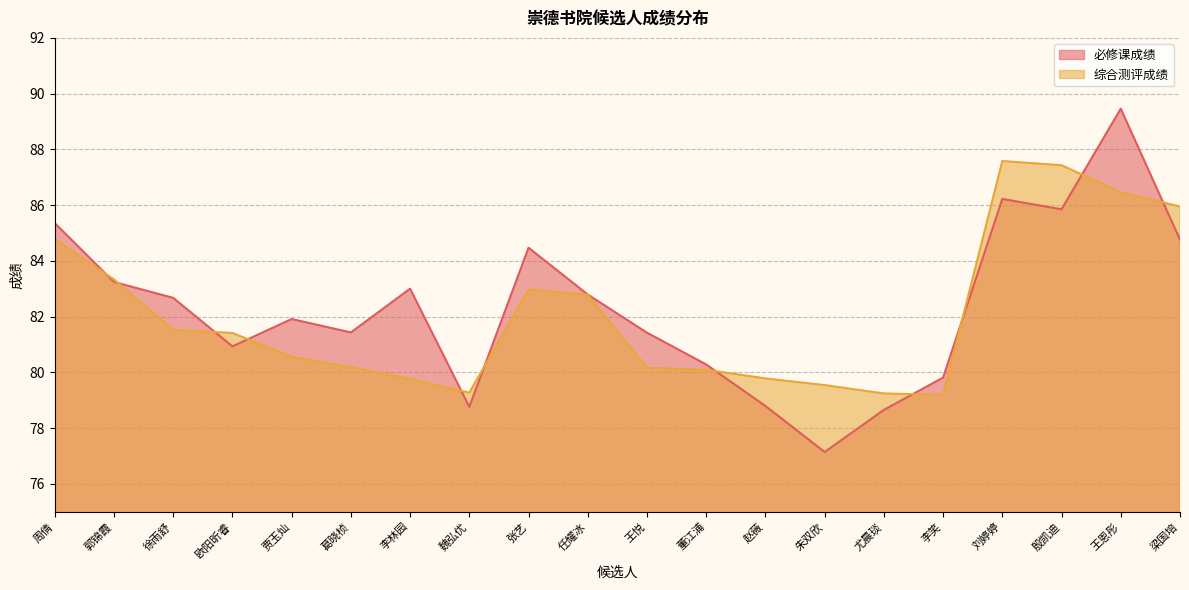

What is the average value of the 必修课成绩 series?

82.3